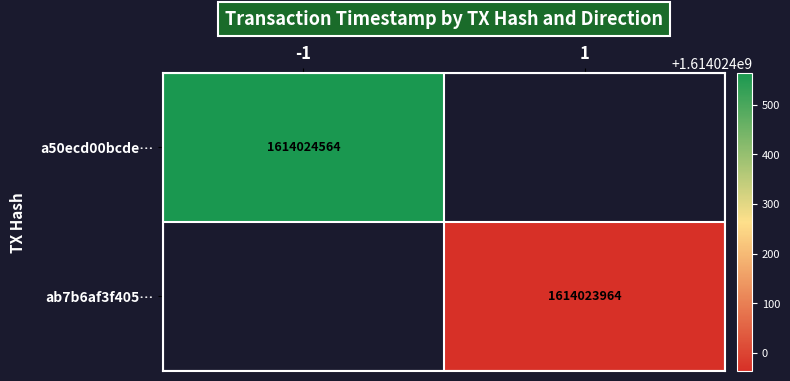

What is the total value across all series at time_stamp?

3228048528